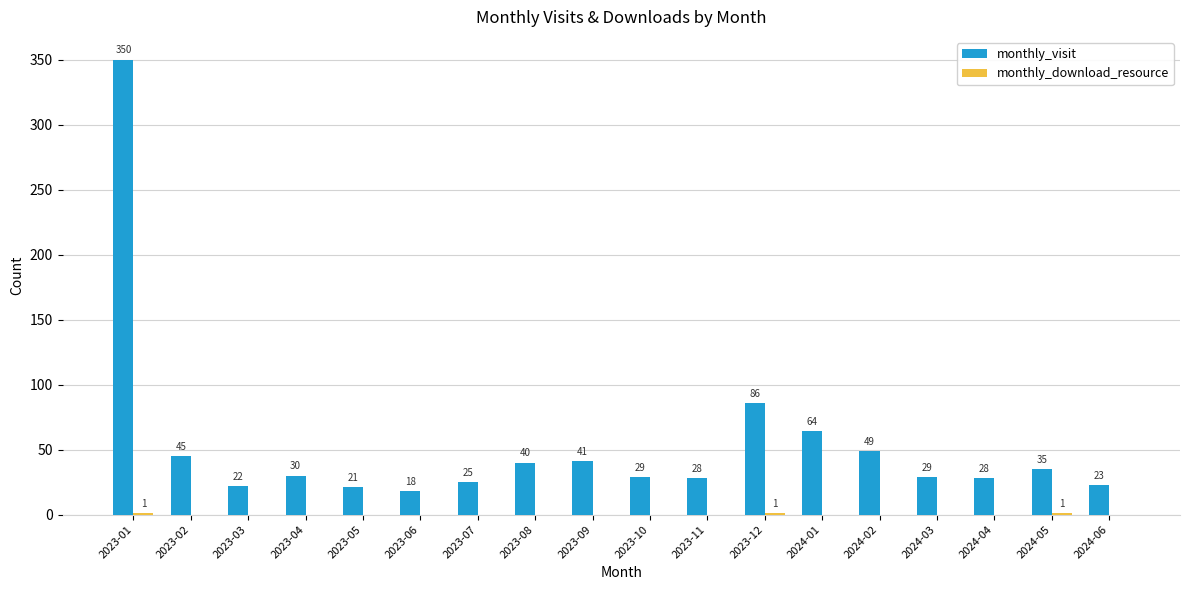

What is the total value across all series at 2023-06?

18